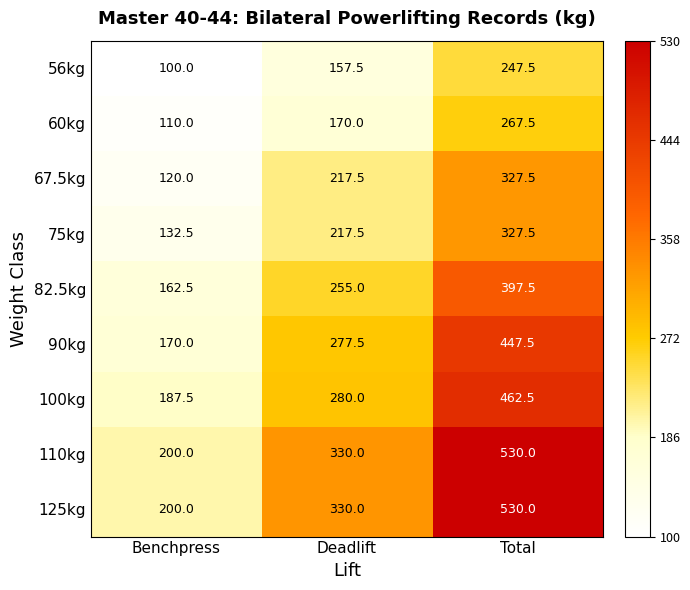

Is it true that 100kg equals 331.7 at Benchpress?

False